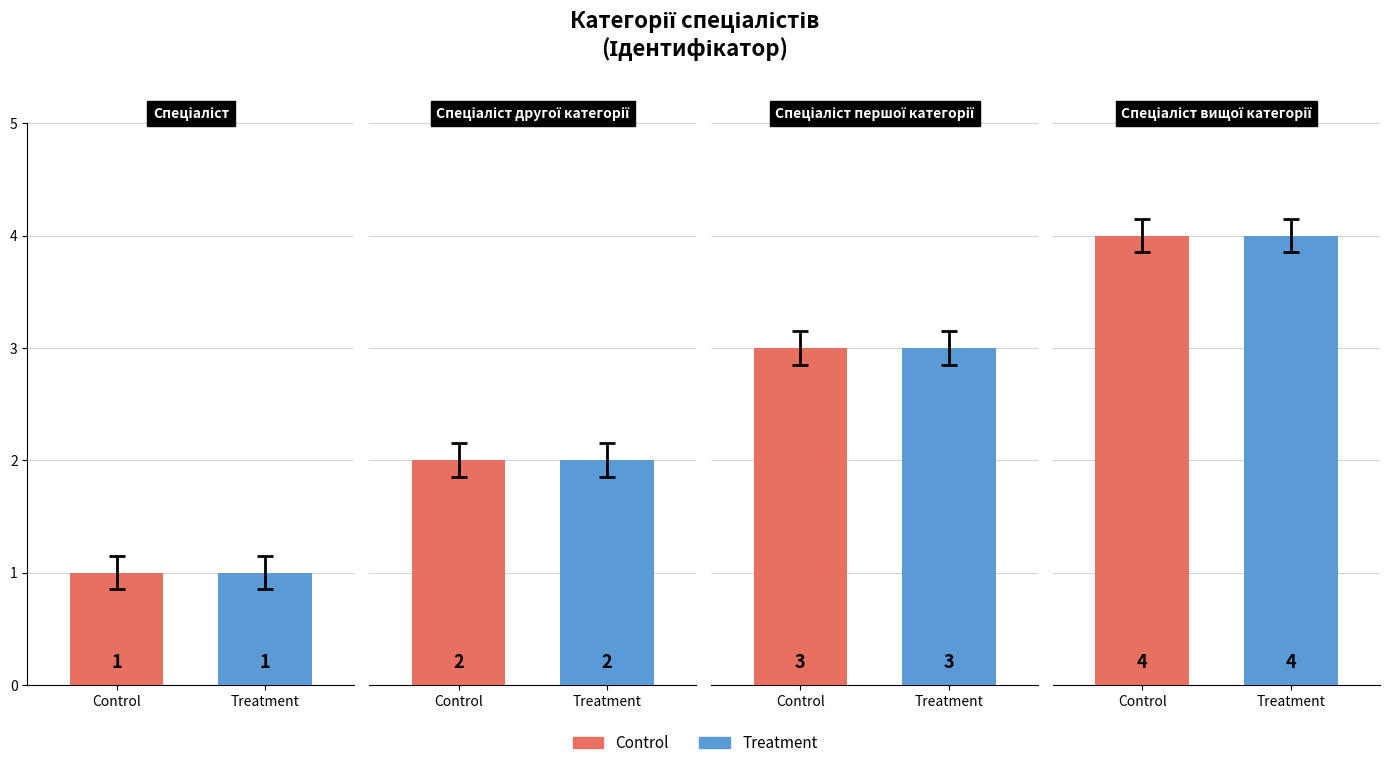

What is the value of the Treatment bar at the 1st from the left?

1